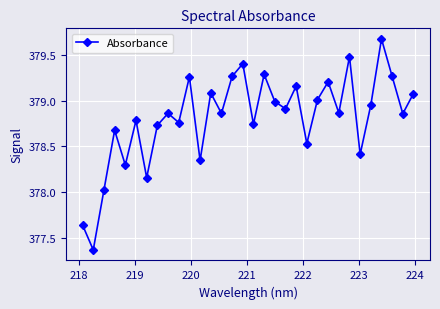

What is the difference between the second highest and second lowest values?

1.8